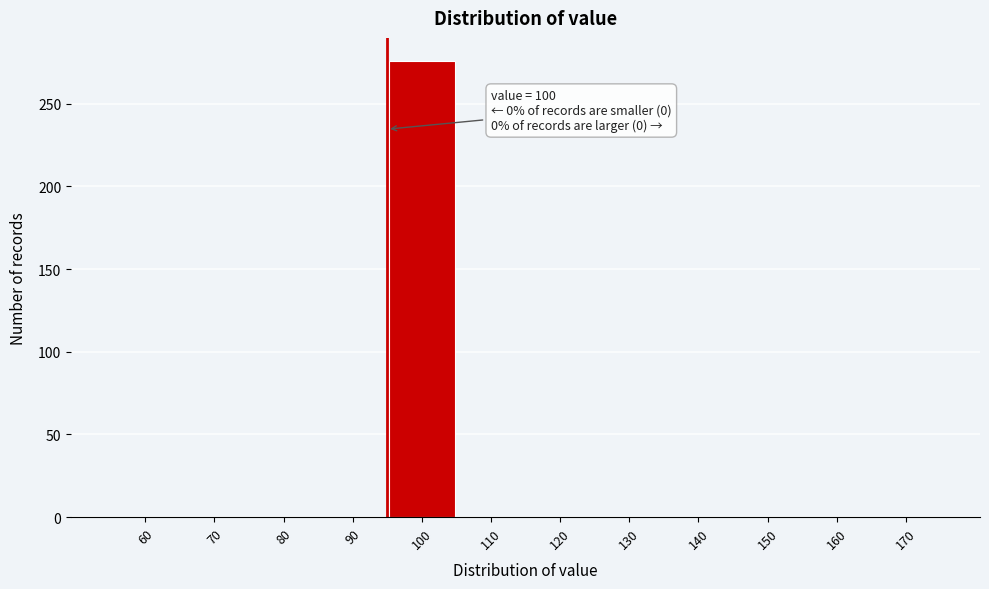

Reading left to right, extract all data points from this chart.

60=0	70=0	80=0	90=0	100=276	110=0	120=0	130=0	140=0	150=0	160=0	170=0